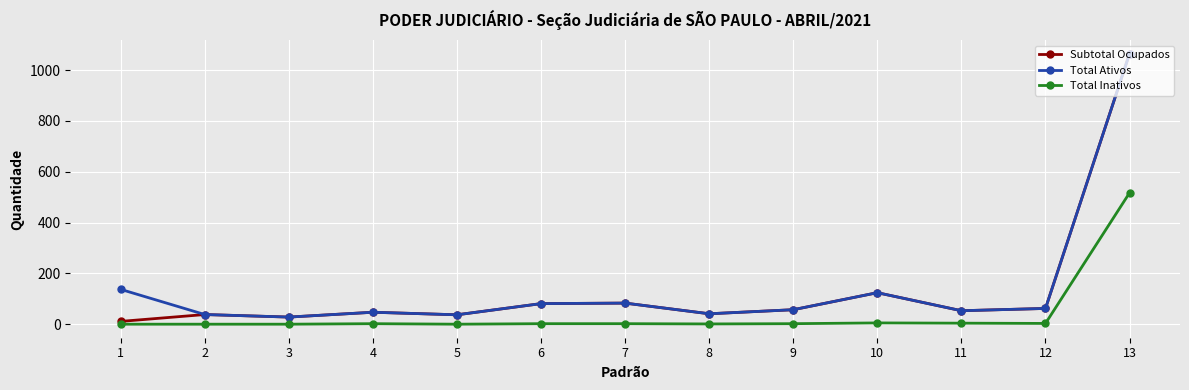

True or false: Total Inativos and Total Ativos cross at least once.

False